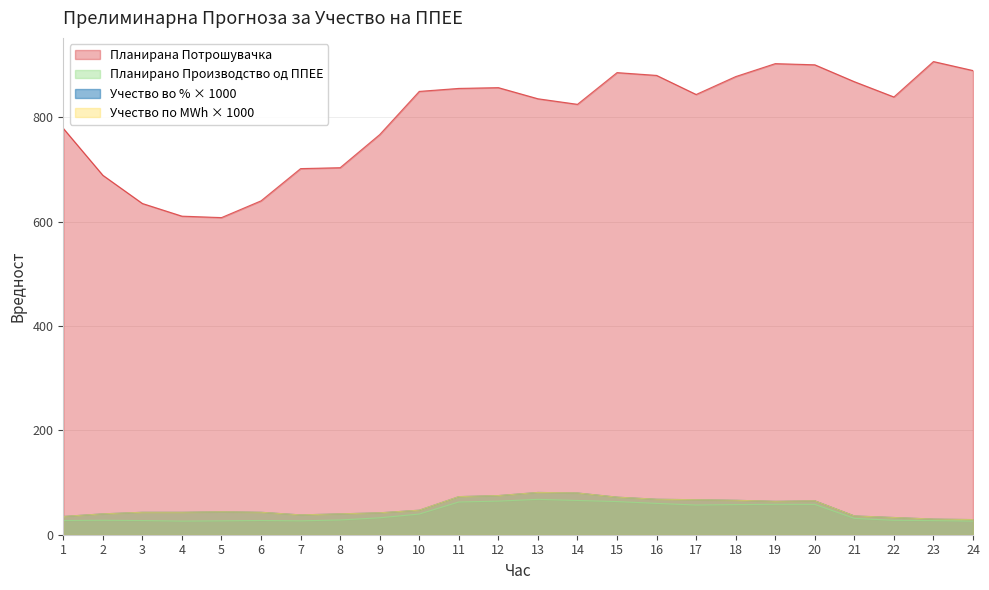

What is the total value across all series at 16?

1076.0